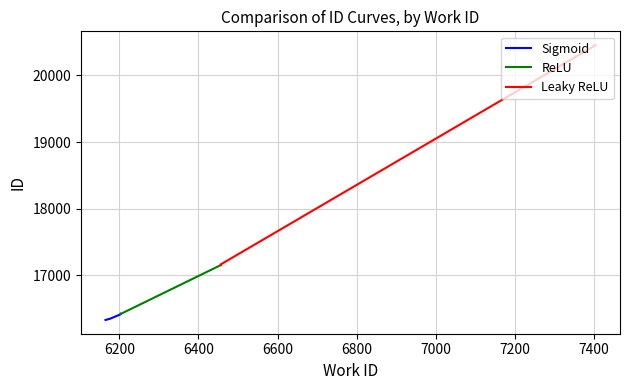

True or false: Sigmoid has more than 2 points higher than both neighbors.

False